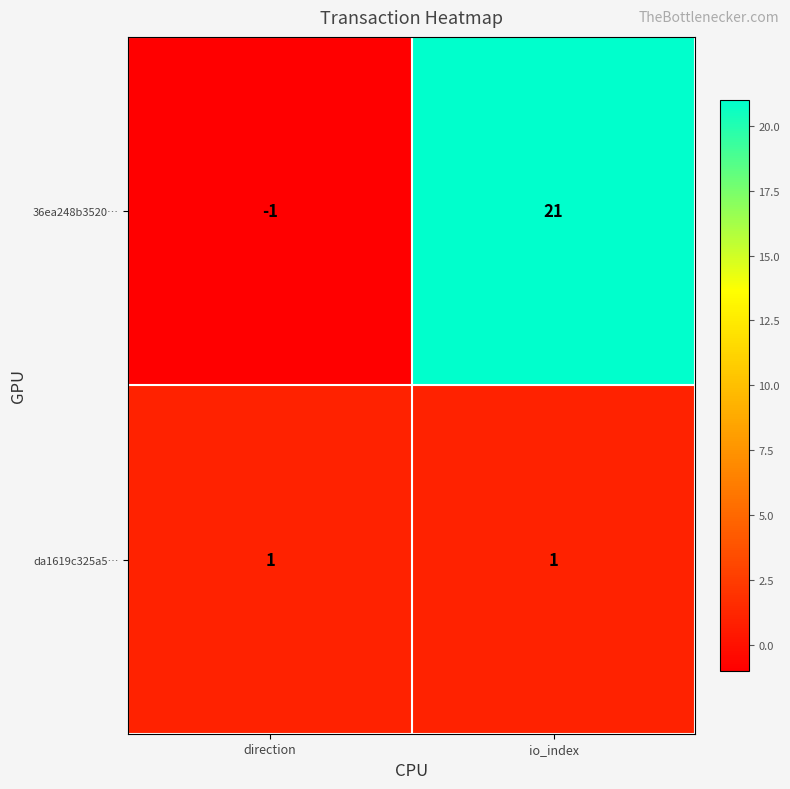

Is it true that da1619c325a5… equals 2 at io_index?

False